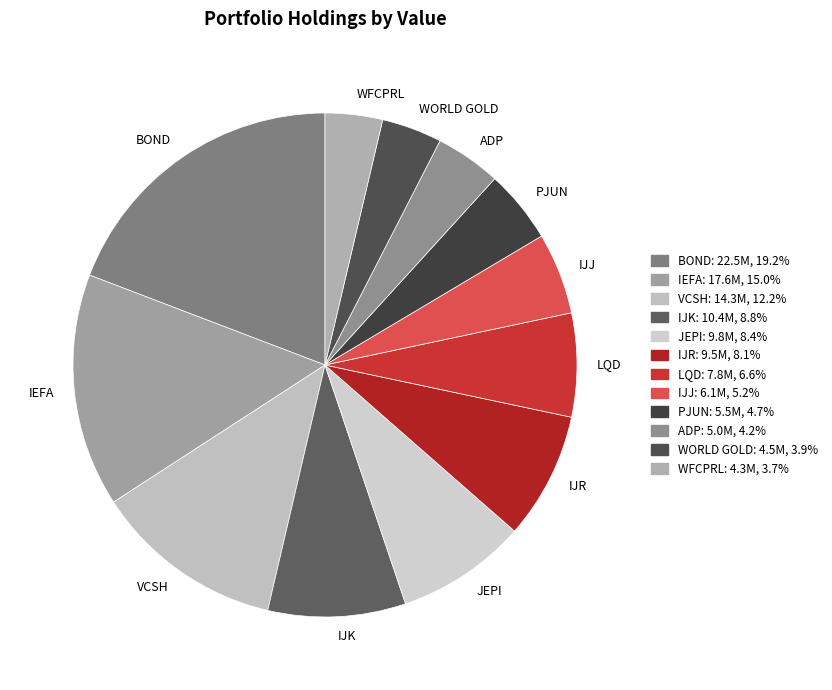

Between BOND and IJJ, which is larger?

BOND